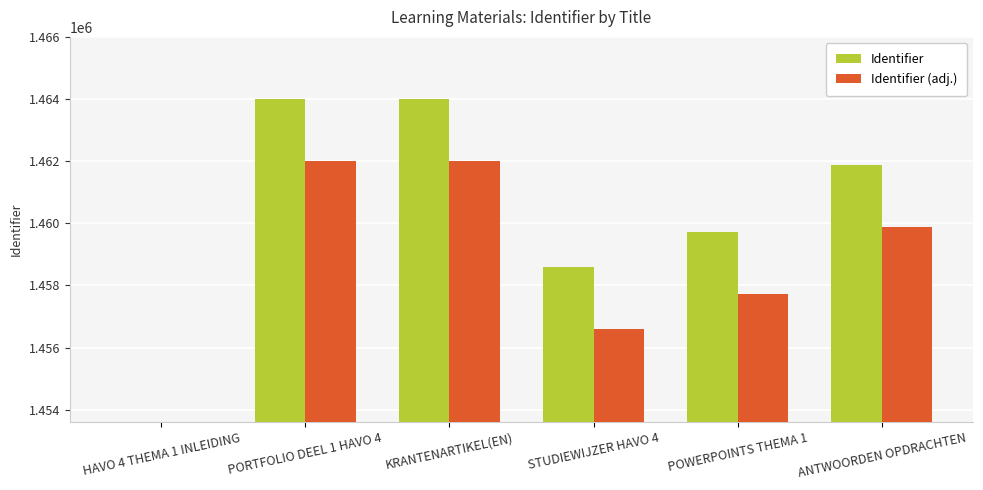

How many bars are there in each group?

2